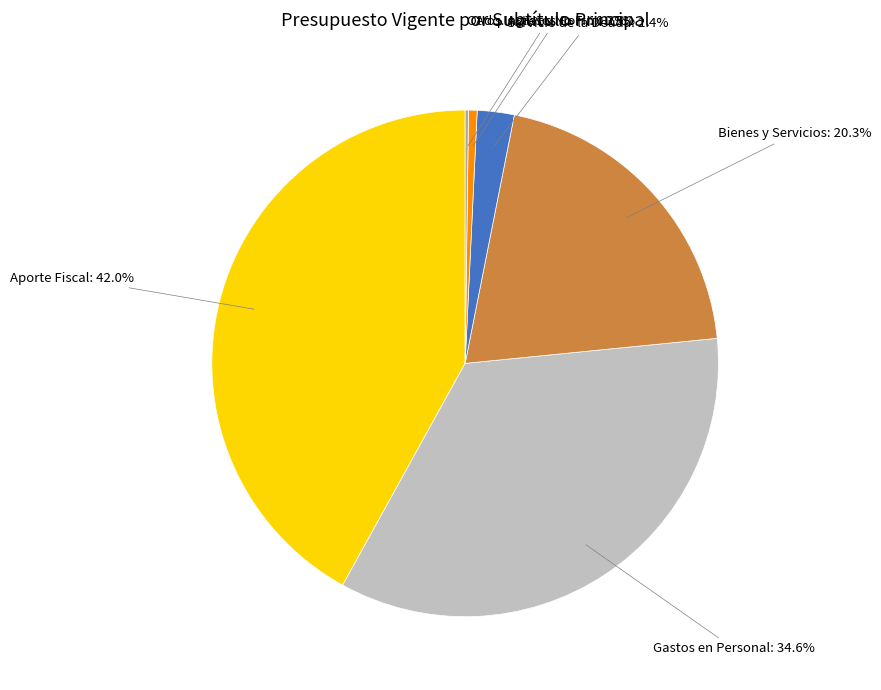

Does any single category account for the majority?

No